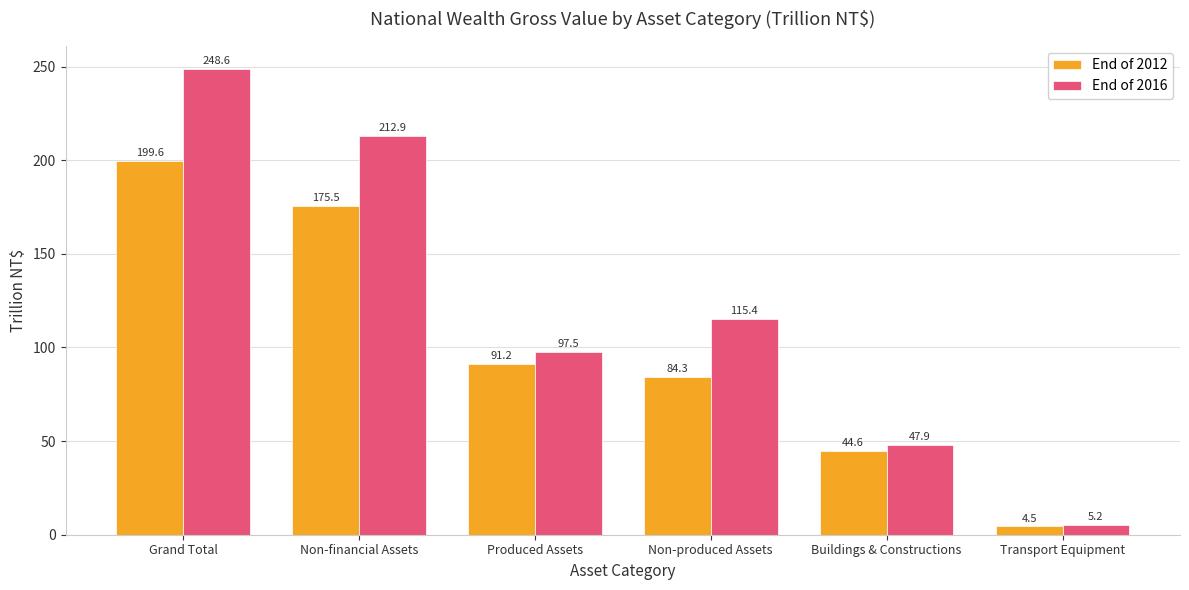

How many bars are there in each group?

2